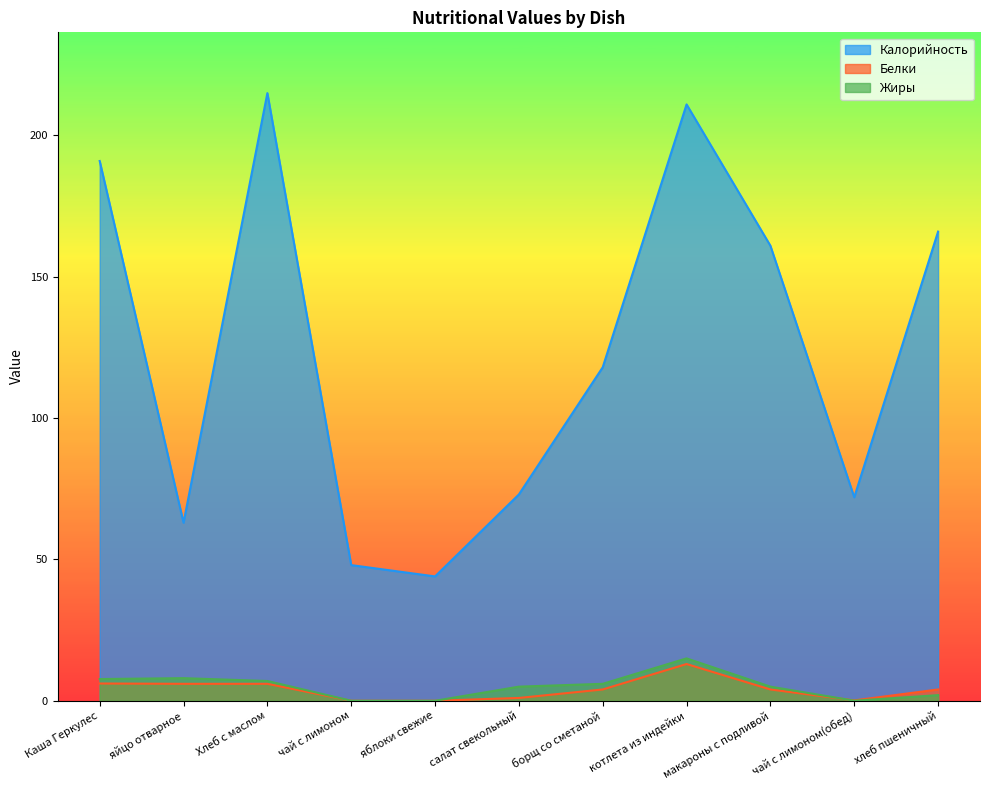

Rank the series at чай с лимоном(обед) from highest to lowest value.

Калорийность, Белки, Жиры